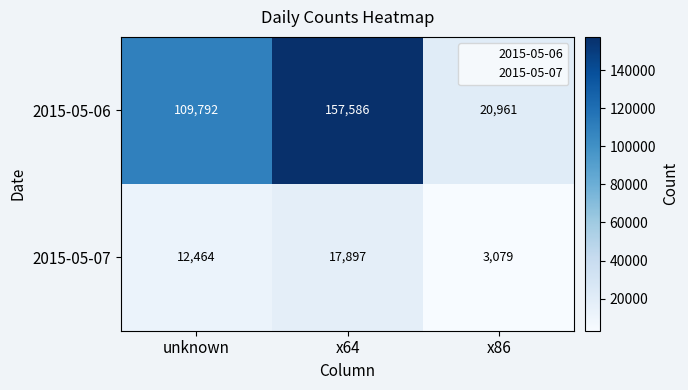

What is the lowest value of the 2015-05-07 series?

3079